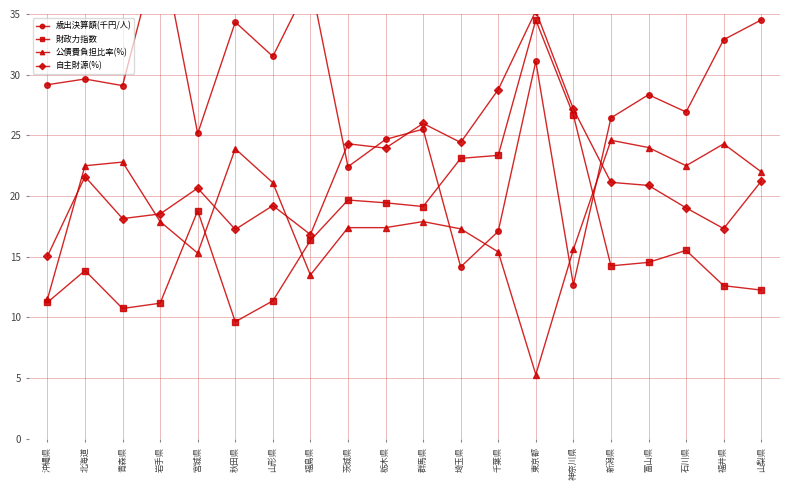

Reading left to right, list all the values displayed in this chart.

歳出決算額(千円/人): 29.2	29.6	29.1	41.1	25.2	34.3	31.5	37.7	22.4	24.7	25.5	14.2	17.1	31.1	12.7	26.4	28.4	26.9	32.9	34.5
財政力指数: 11.2	13.9	10.7	11.2	18.8	9.6	11.4	16.3	19.7	19.4	19.1	23.1	23.4	34.5	26.7	14.3	14.5	15.5	12.6	12.3
公債費負担比率(%): 11.5	22.5	22.8	17.9	15.3	23.9	21.1	13.5	17.4	17.4	17.9	17.3	15.4	5.3	15.6	24.6	24.0	22.5	24.3	22.0
自主財源(%): 15.0	21.6	18.1	18.5	20.7	17.2	19.2	16.8	24.3	24.0	26.0	24.4	28.8	35.3	27.2	21.1	20.9	19.0	17.3	21.2